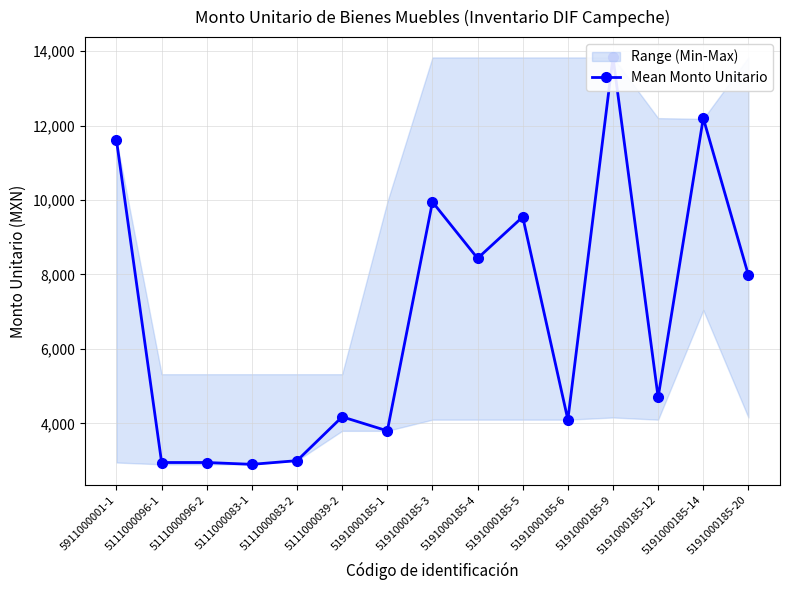

Does the chart display data point markers on the line(s)?

Yes